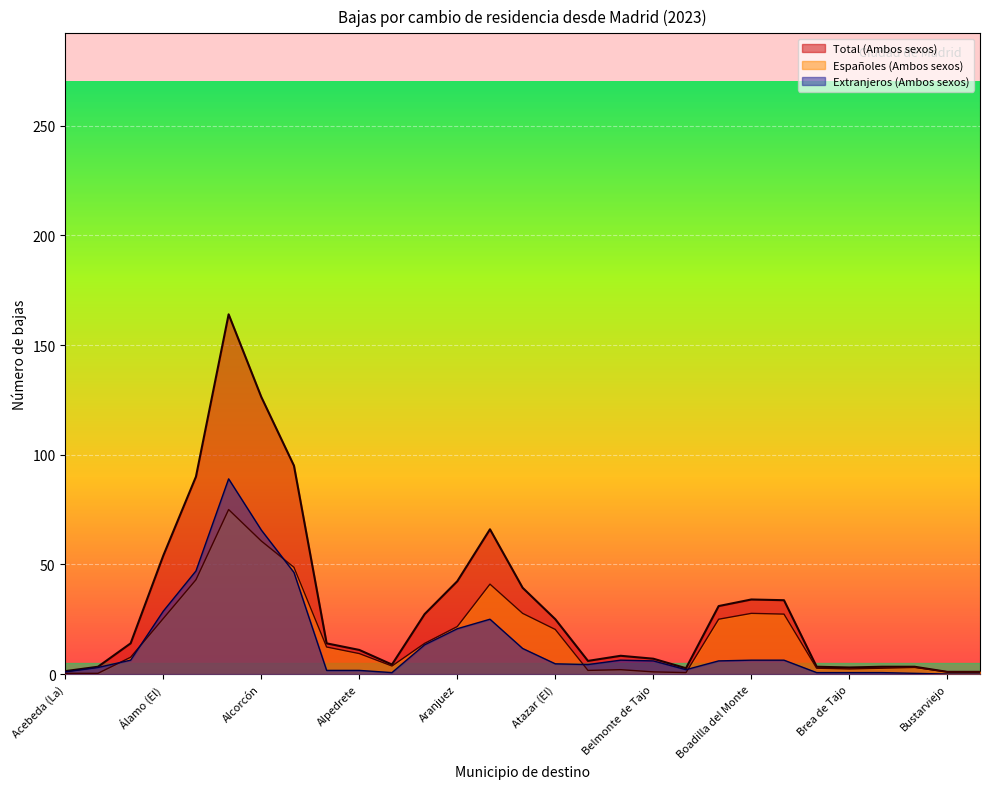

Which has a higher value, Berzosa del Lozoya or Belmonte de Tajo?

Berzosa del Lozoya